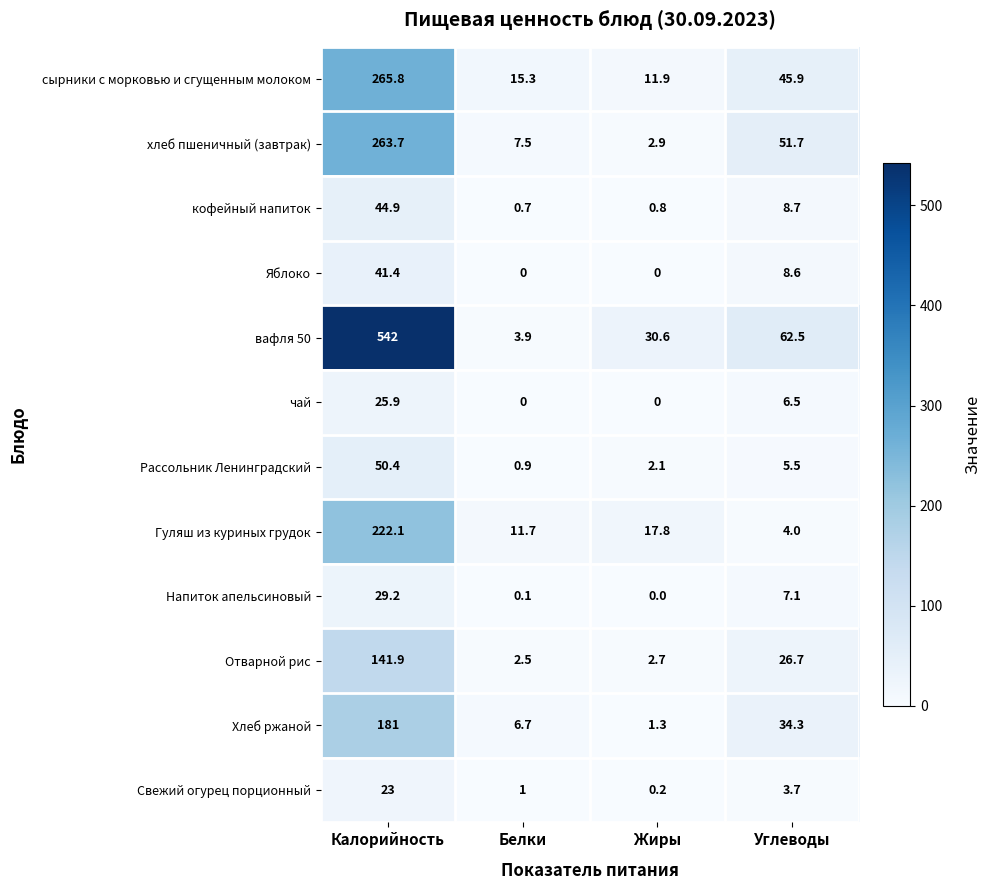

What is the lowest value of the хлеб пшеничный (завтрак) series?

2.9